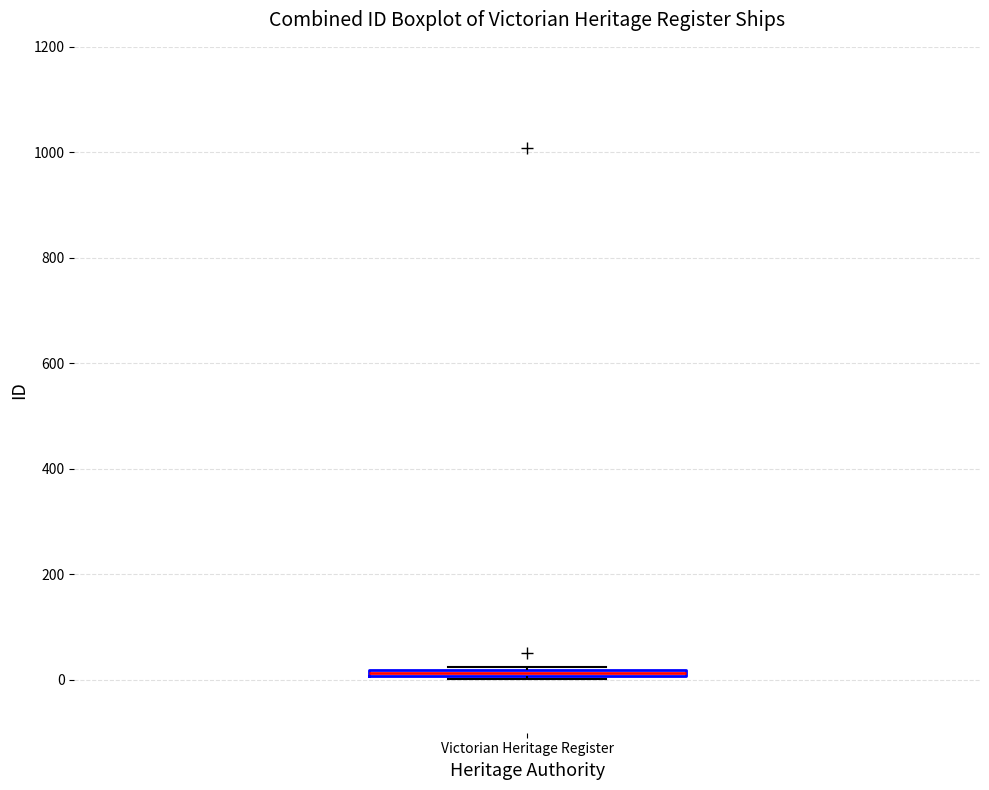

Where is the upper edge of the box for Victorian Heritage Register on the y-axis? The values are not printed on the chart, so give them approximately, as read against the axis.

20